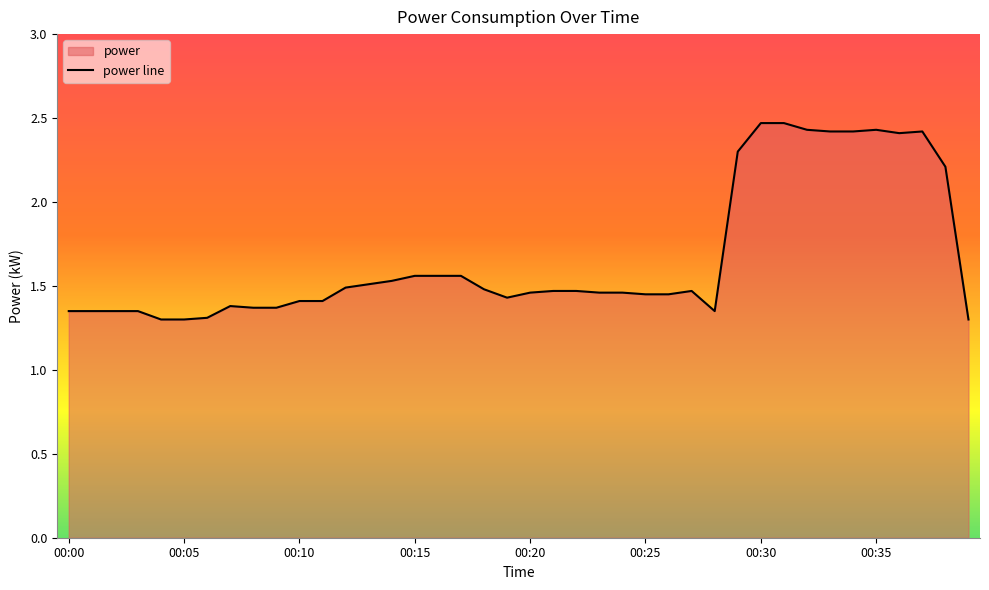

What is the ratio of the value at 00:19 to the value at 00:32?

0.6